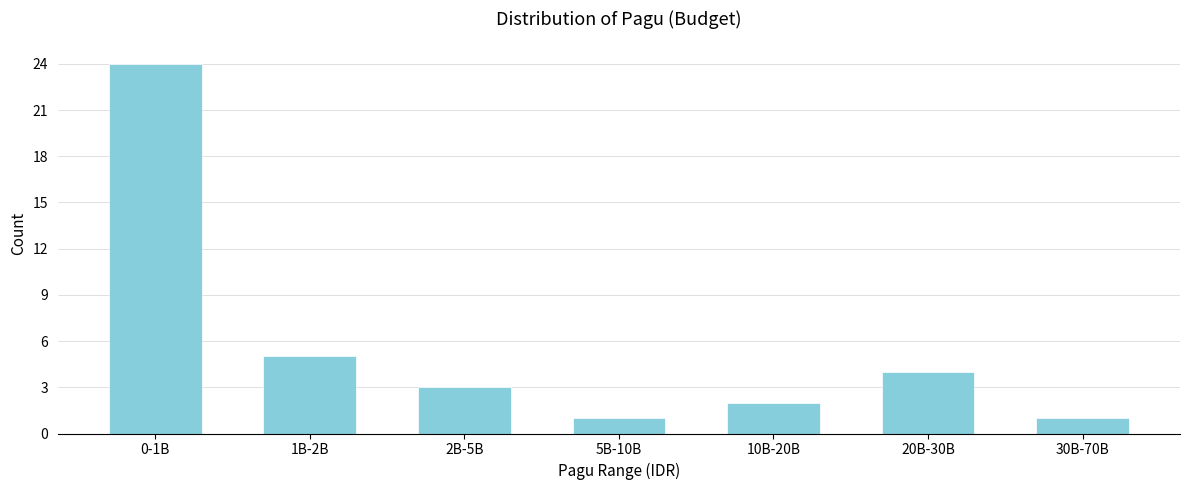

Reading left to right, extract all data points from this chart.

0-1B=24	1B-2B=5	2B-5B=3	5B-10B=1	10B-20B=2	20B-30B=4	30B-70B=1